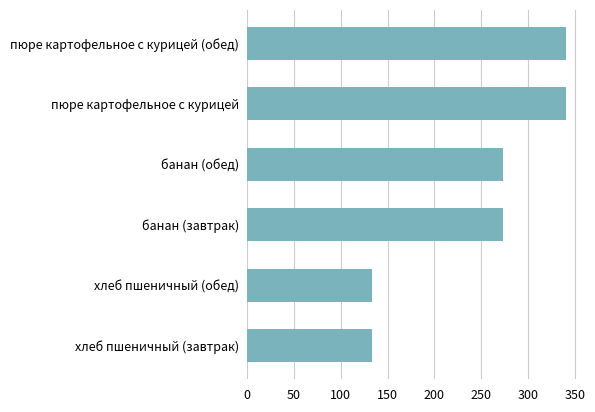

Is it true that the value at пюре картофельное с курицей (обед) is 341?

True